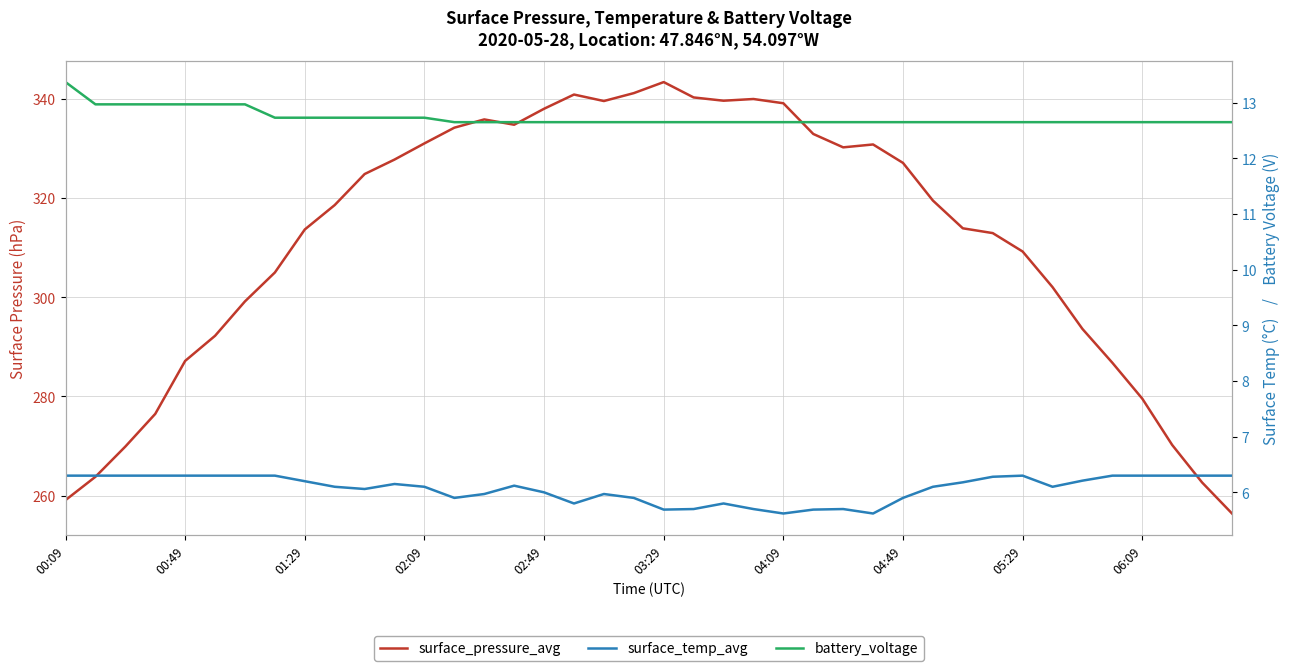

What is the minimum value shown in the chart?

5.6